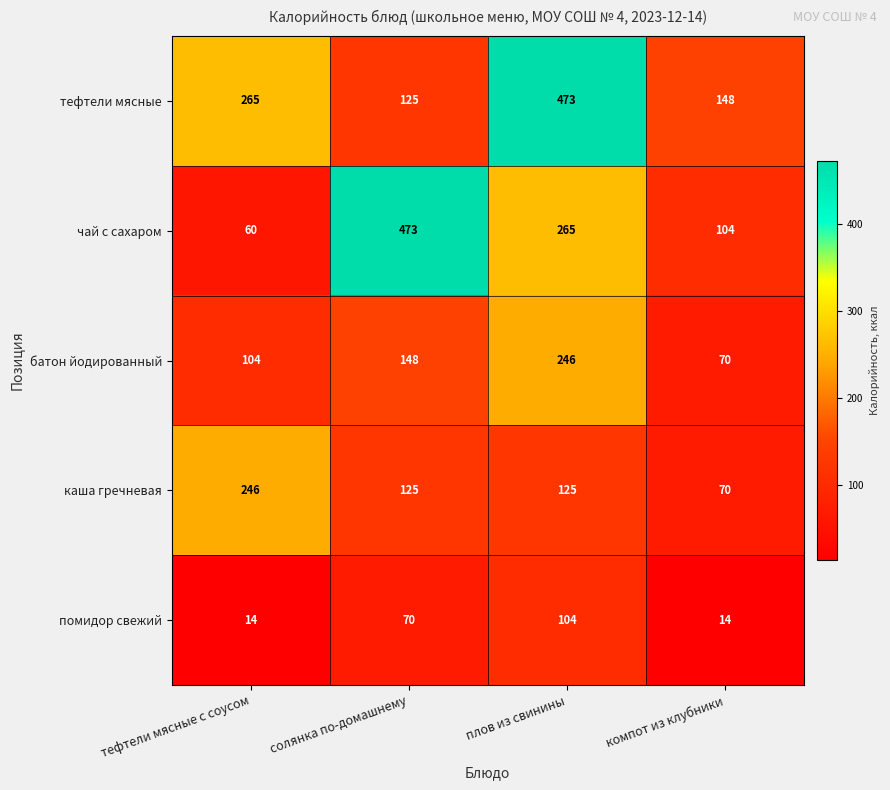

What is the difference between the каша гречневая values at компот из клубники and тефтели мясные с соусом?

176